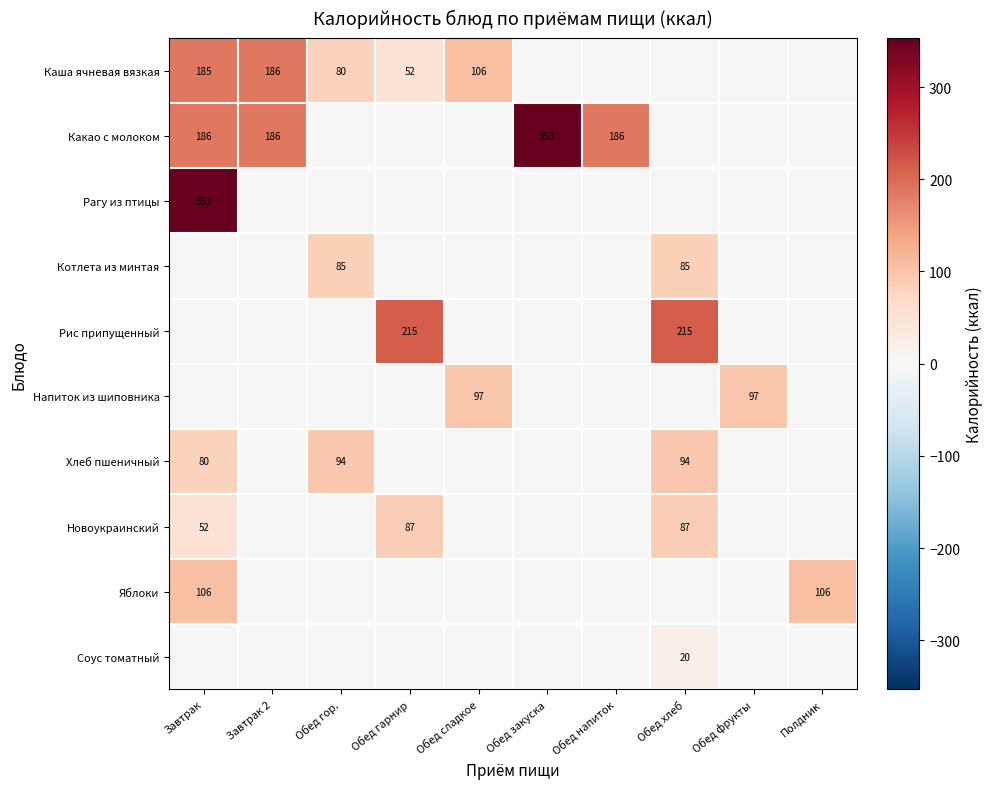

The value of Соус томатный at Обед хлеб is 20. True or false?

True